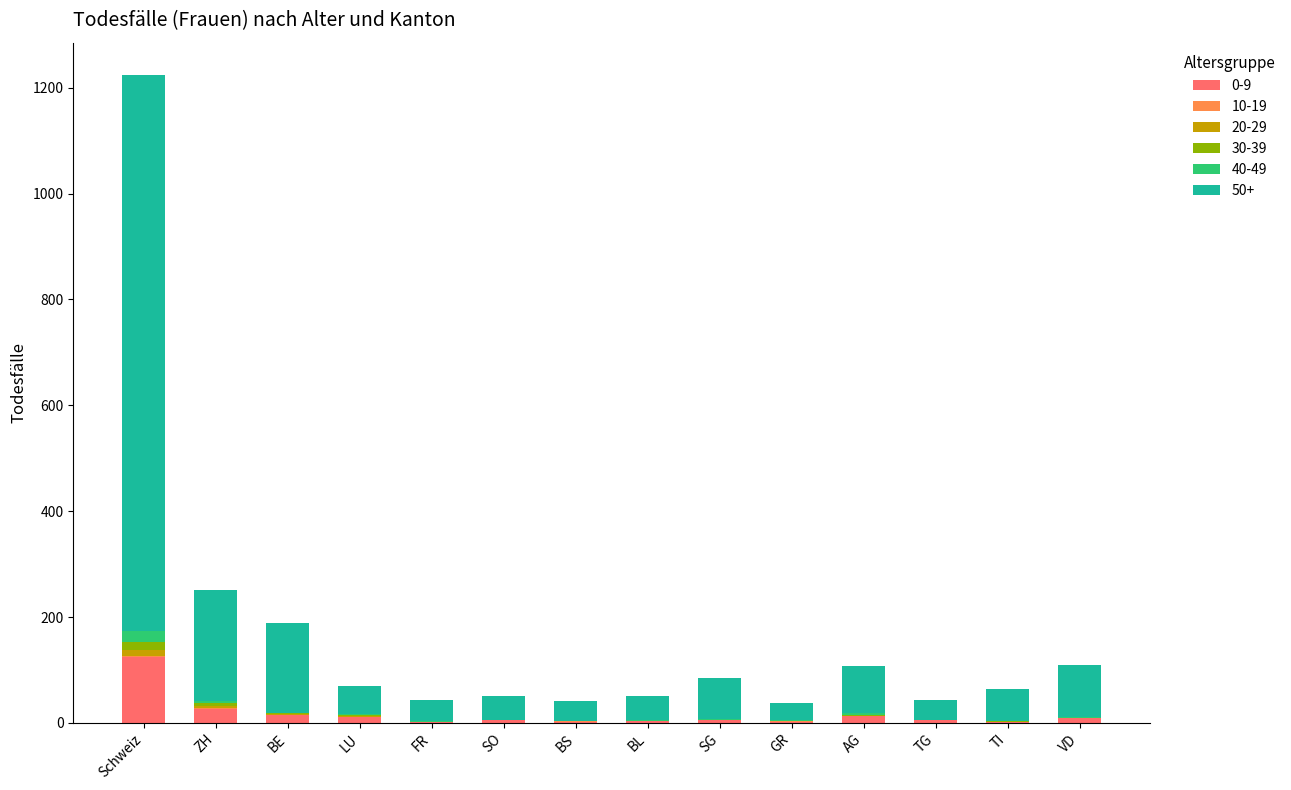

How many distinct data groups are displayed?

6